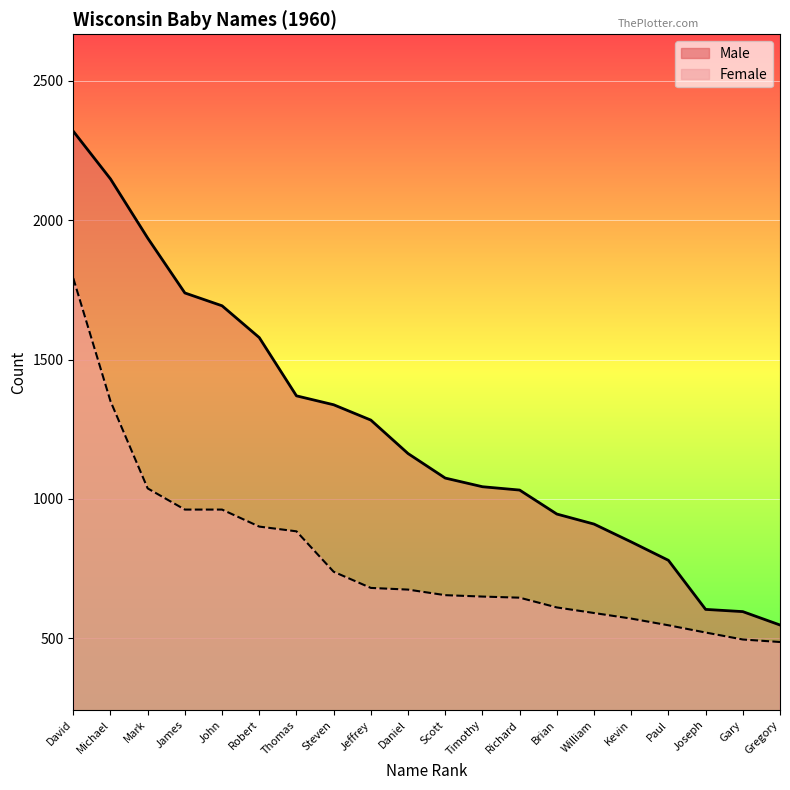

Reading right to left, transcribe all the data shown in this chart.

Male: 548	596	604	780	846	910	946	1032	1044	1075	1163	1283	1338	1370	1579	1693	1739	1936	2148	2319
Female: 487	496	521	547	571	591	611	646	650	655	675	681	739	884	901	962	962	1038	1351	1792